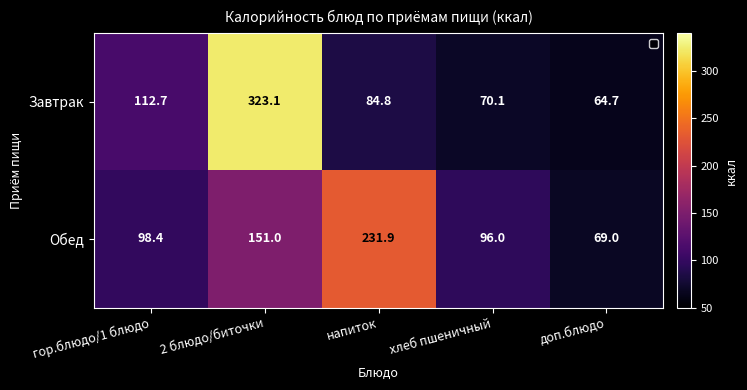

At which category is the sum across all series the highest?

2 блюдо/биточки